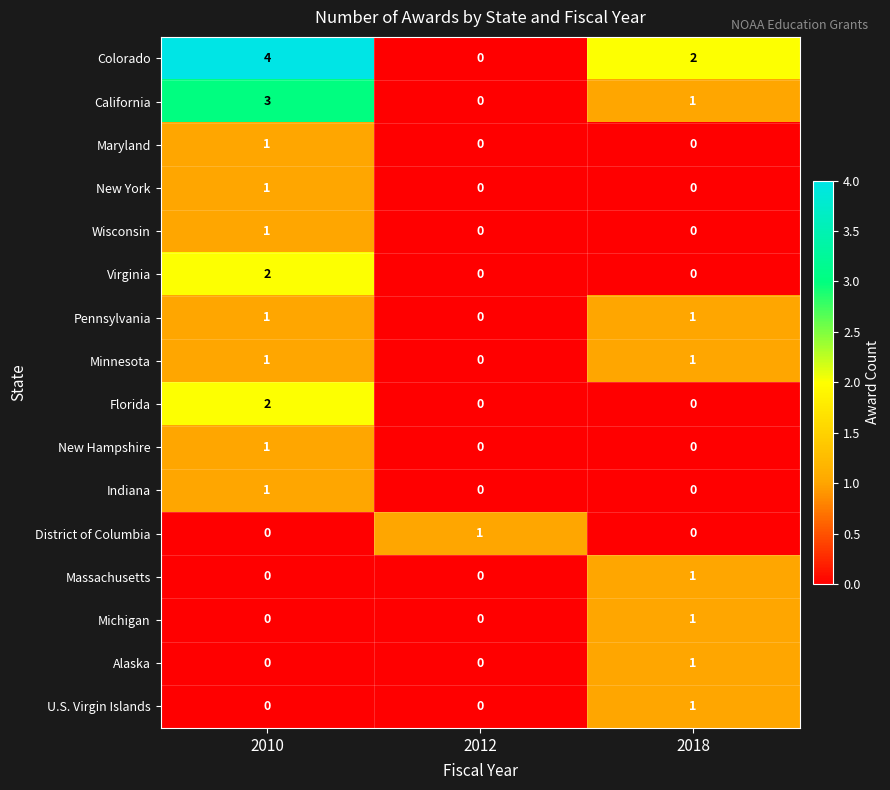

How many categories are shown in the chart?

3